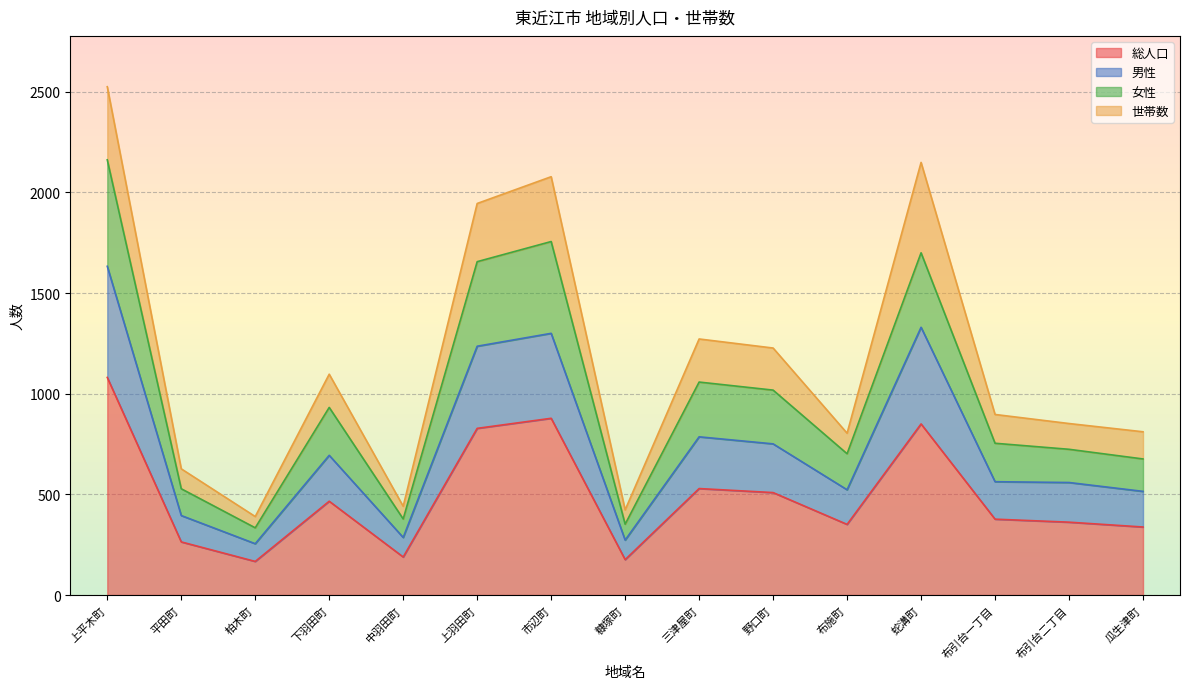

How many values in the 総人口 series exceed 377?

7